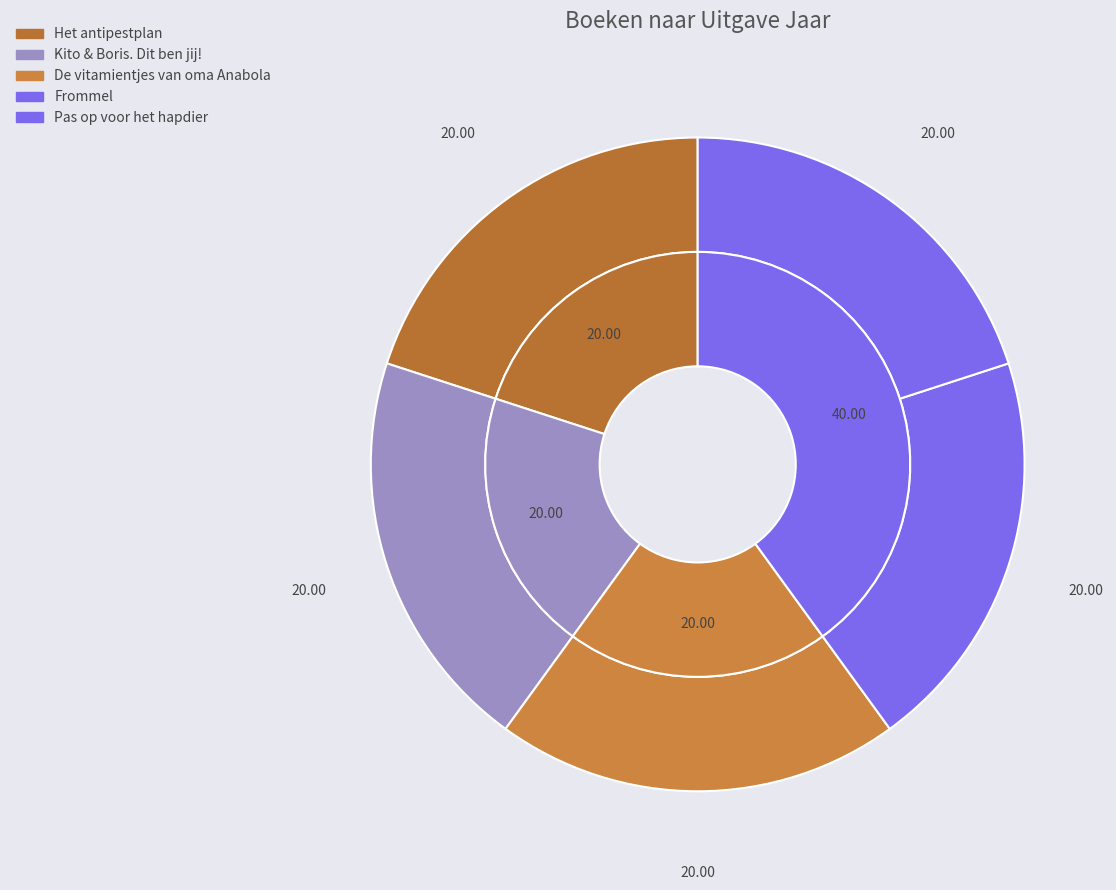

Does Pas op voor het hapdier represent more than half of the total?

No